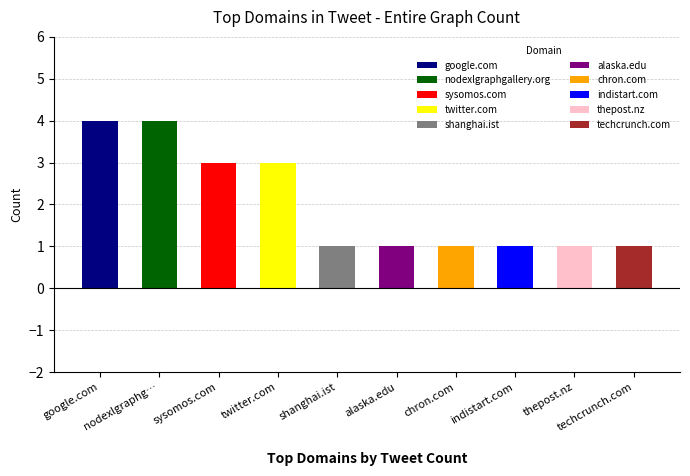

Is it true that the value at indistart.com is 1?

True